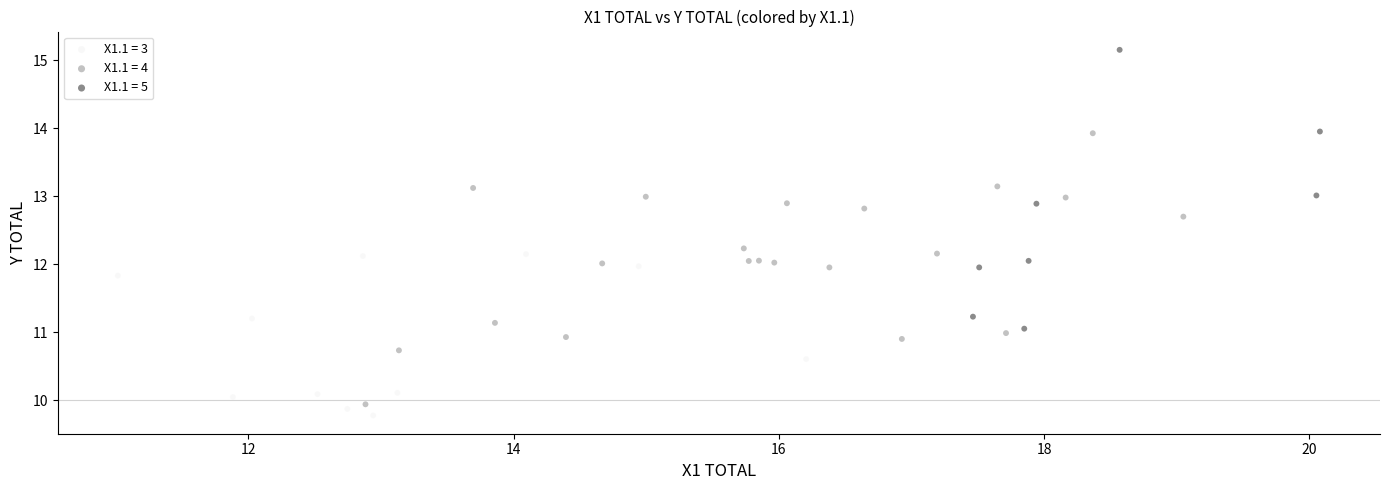

Which series has the widest spread of Y values?

X1.1 = 5